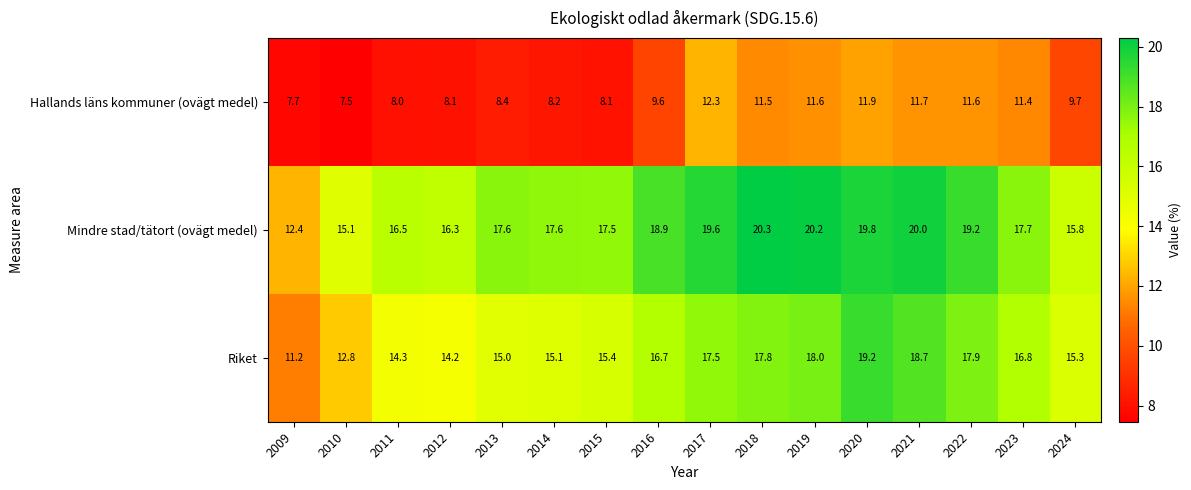

Which series has the widest spread of values?

Riket